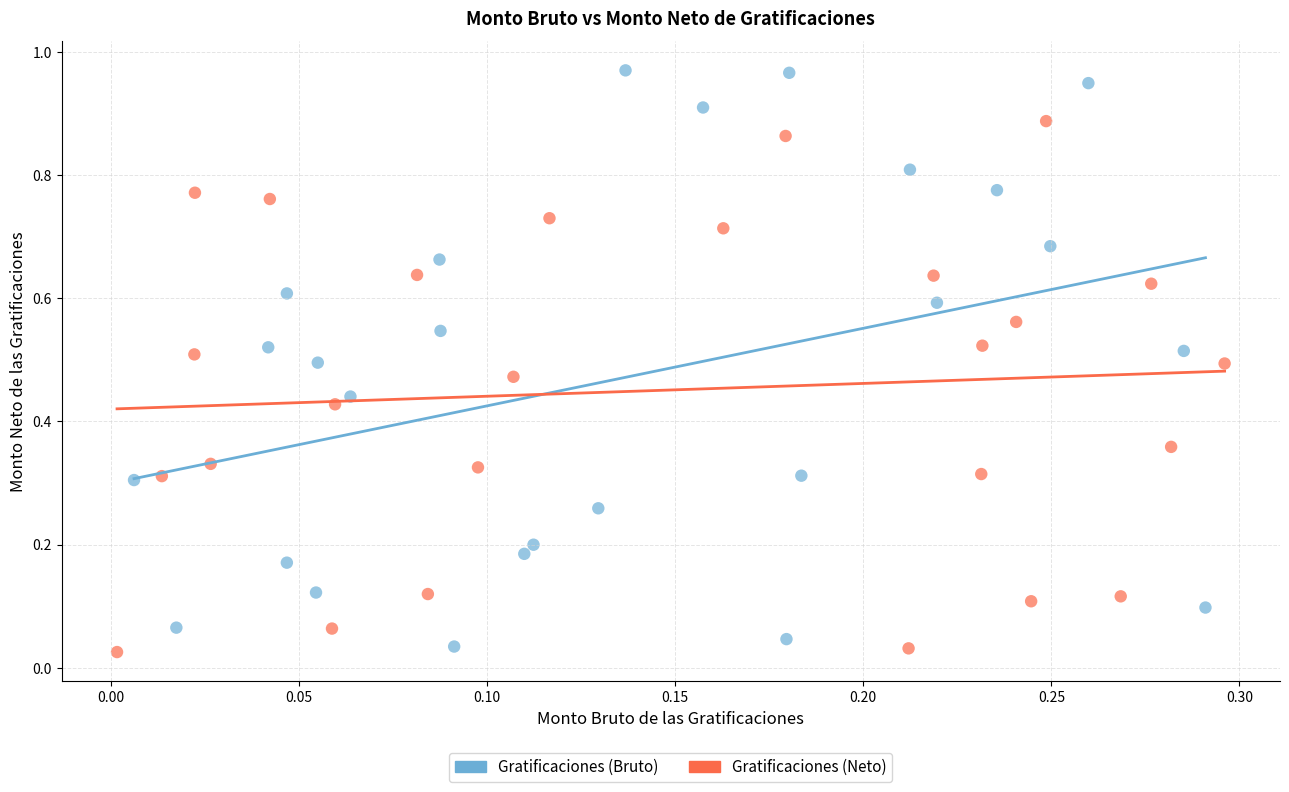

Which series contains the highest Y value?

Gratificaciones (Bruto)